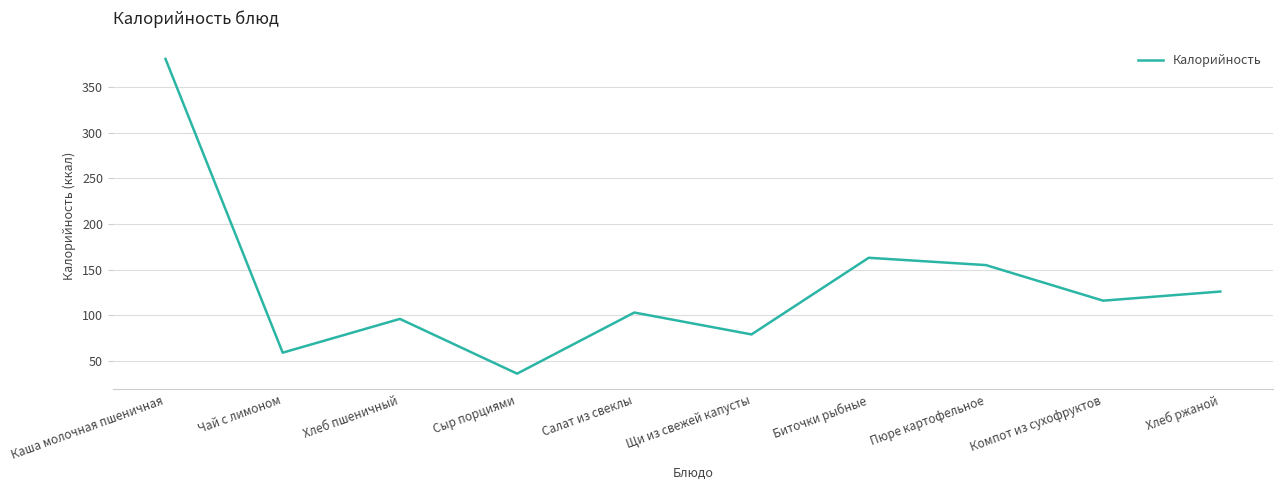

How many lines are shown in the chart?

1